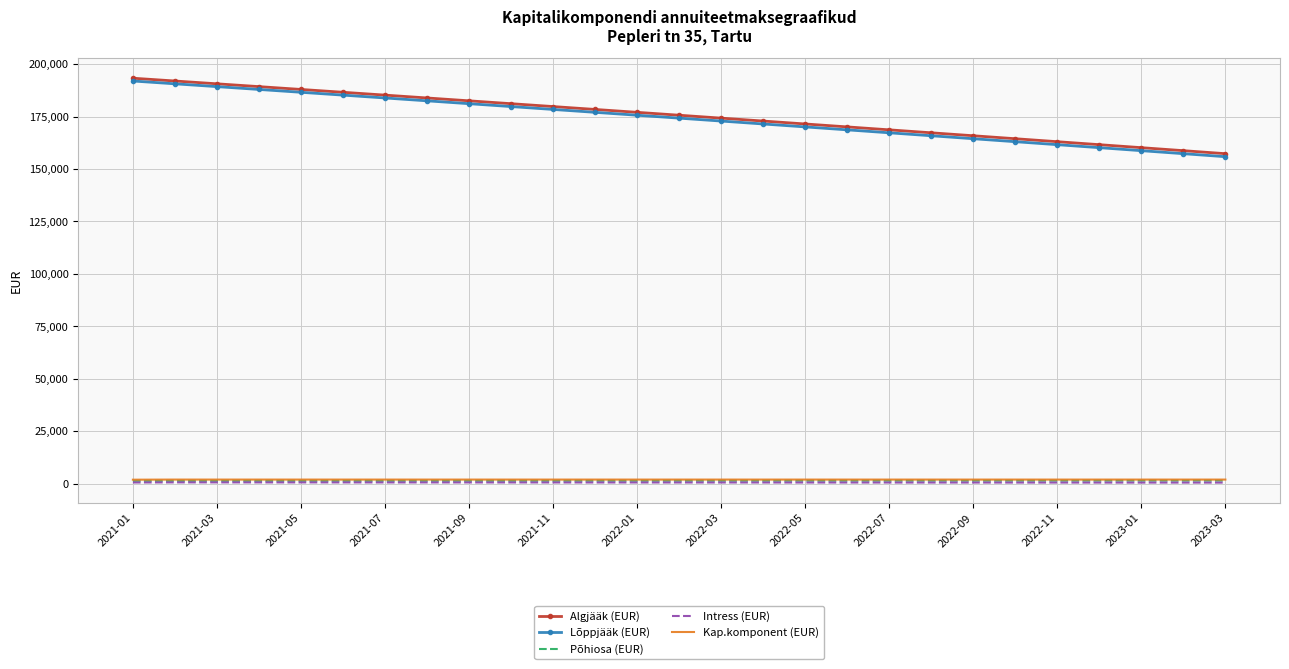

Which series has the largest range (max minus min)?

Lõppjääk (EUR)